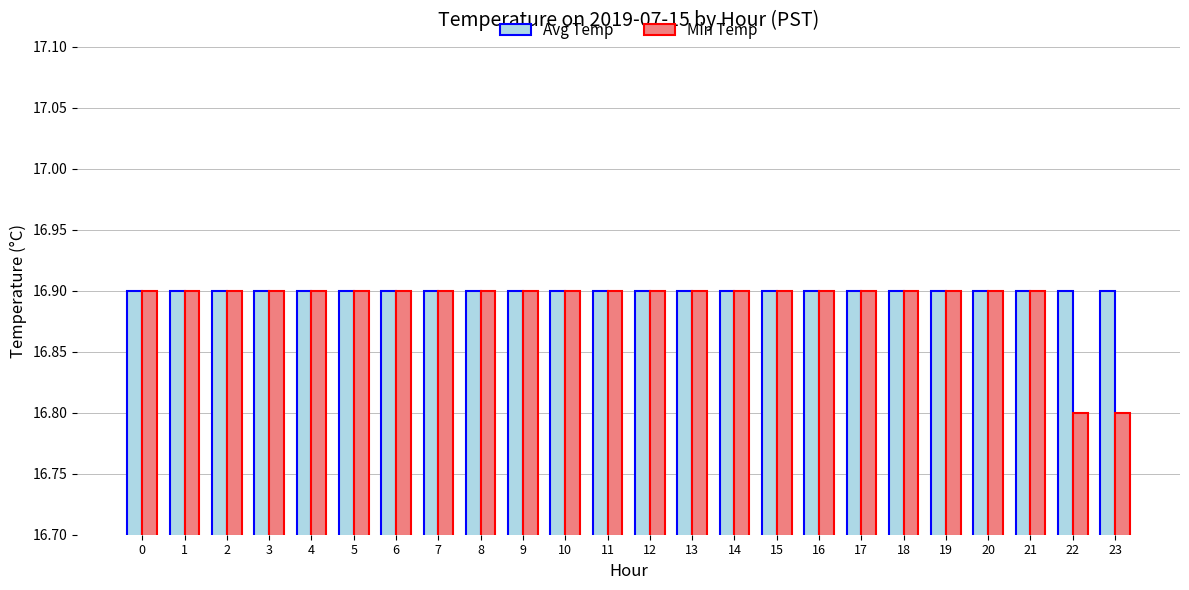

What is the maximum value shown in the chart?

16.9